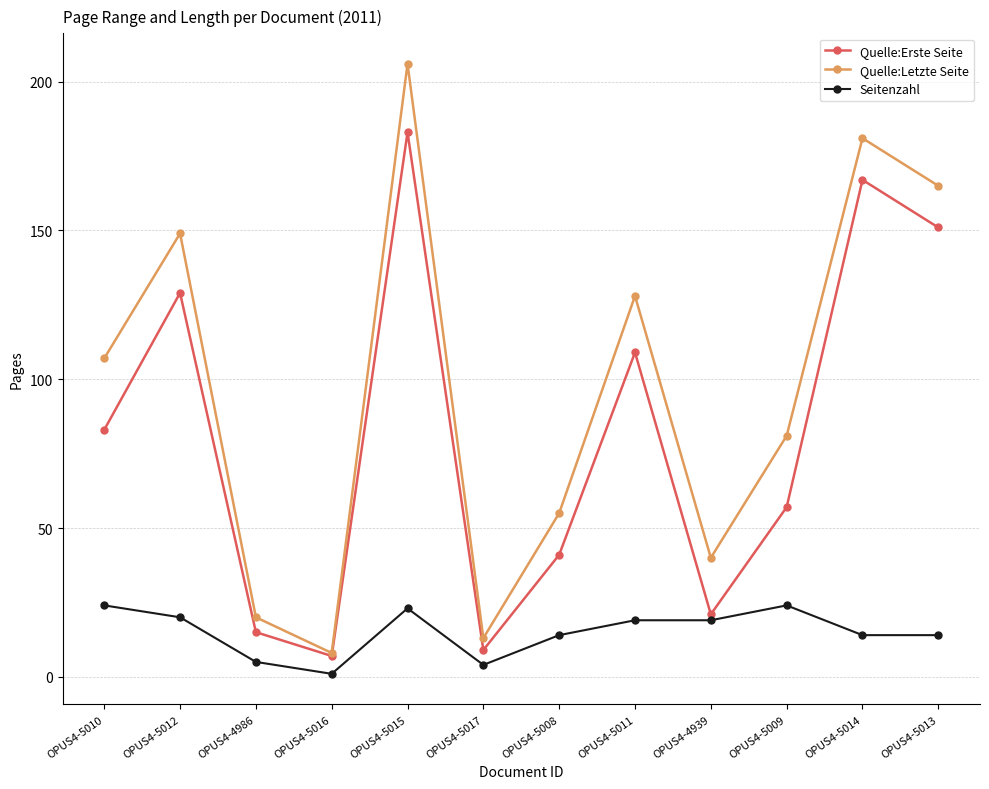

Rank the series at OPUS4-5010 from highest to lowest value.

Quelle:Letzte Seite, Quelle:Erste Seite, Seitenzahl